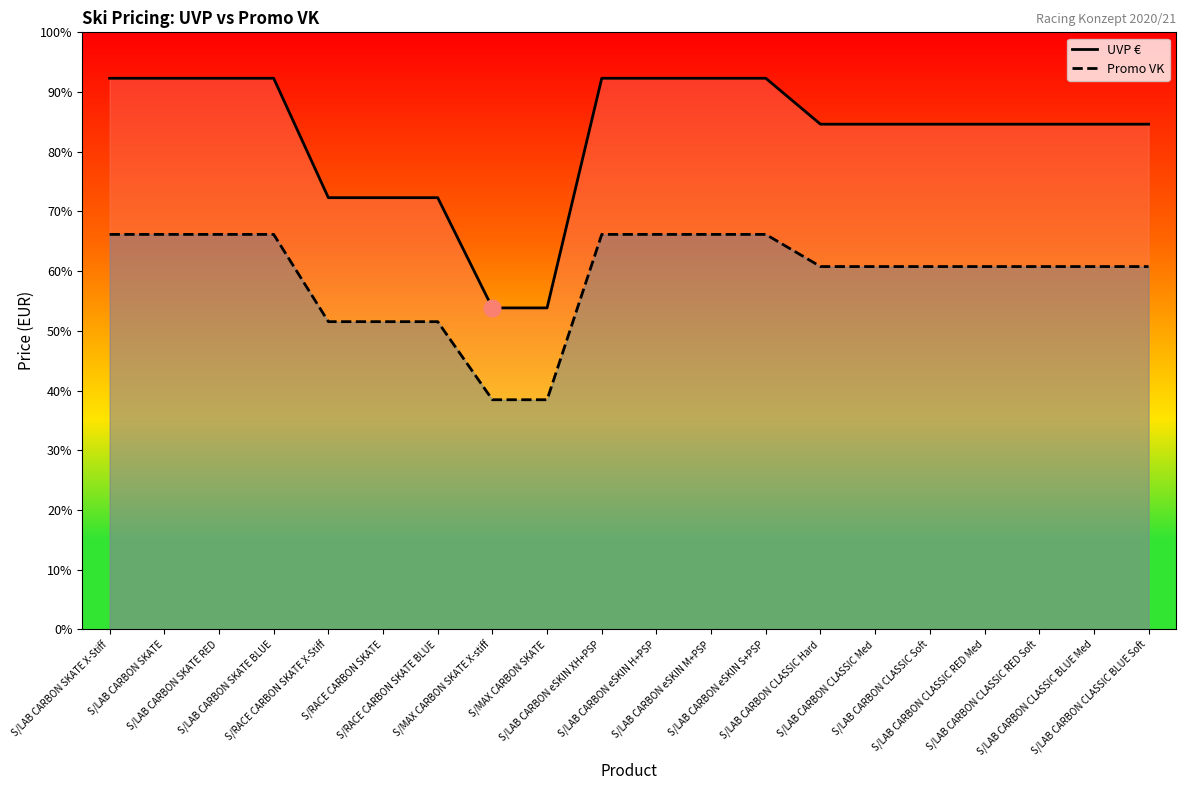

What is the greatest value displayed?

600.0